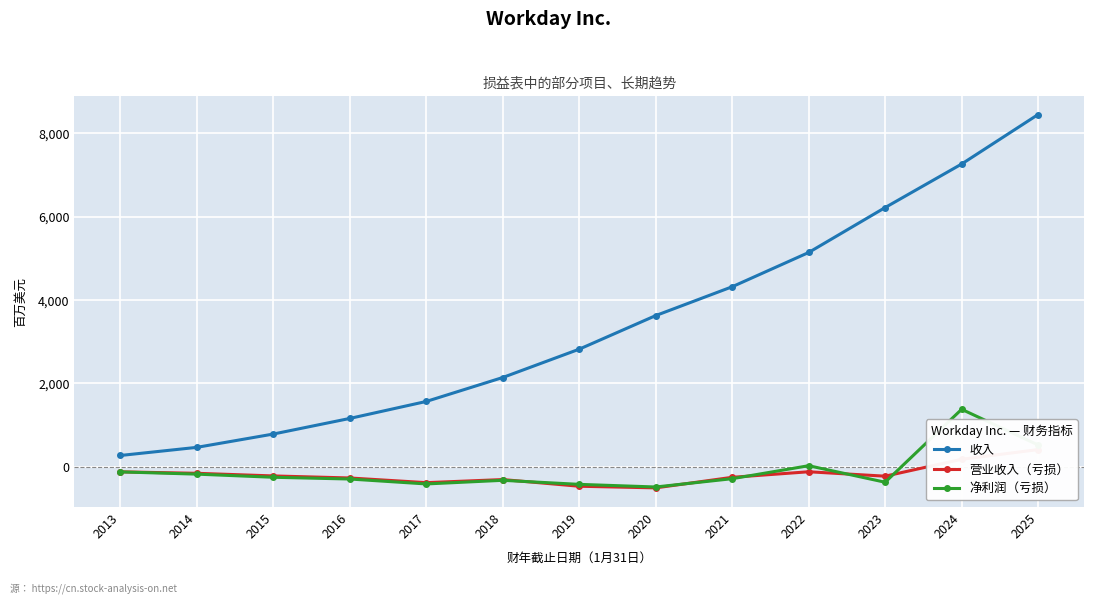

How many lines are shown in the chart?

3